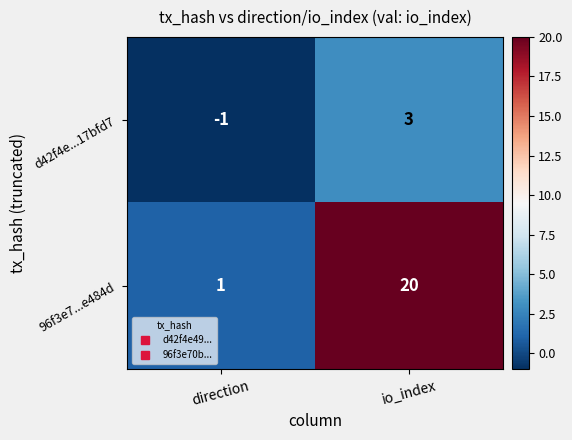

What is the smallest value displayed?

-1